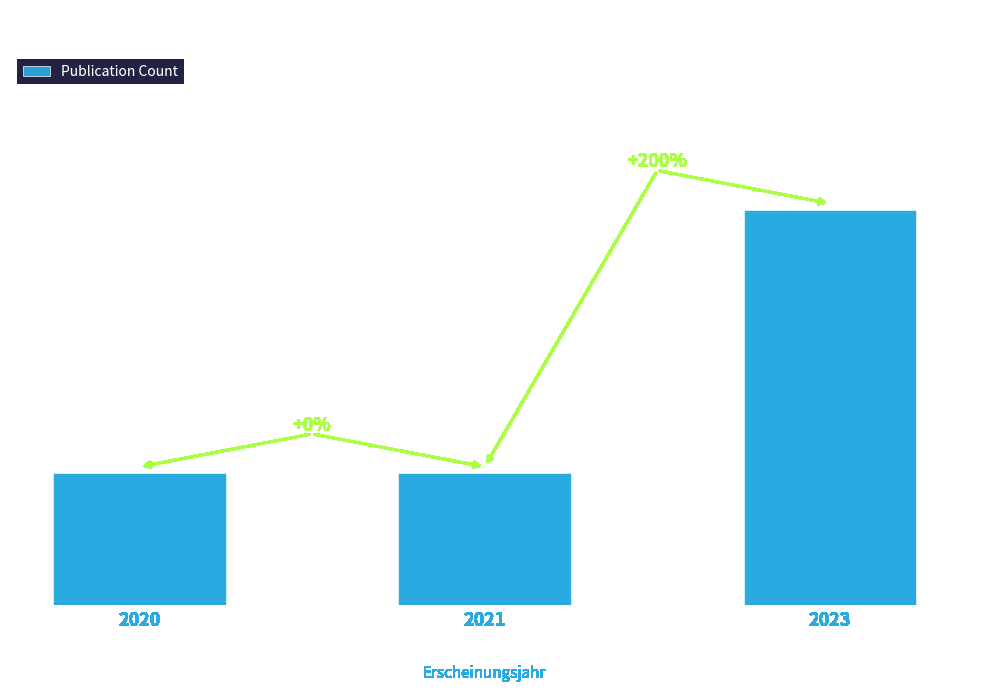

Count the number of categories in the chart.

3